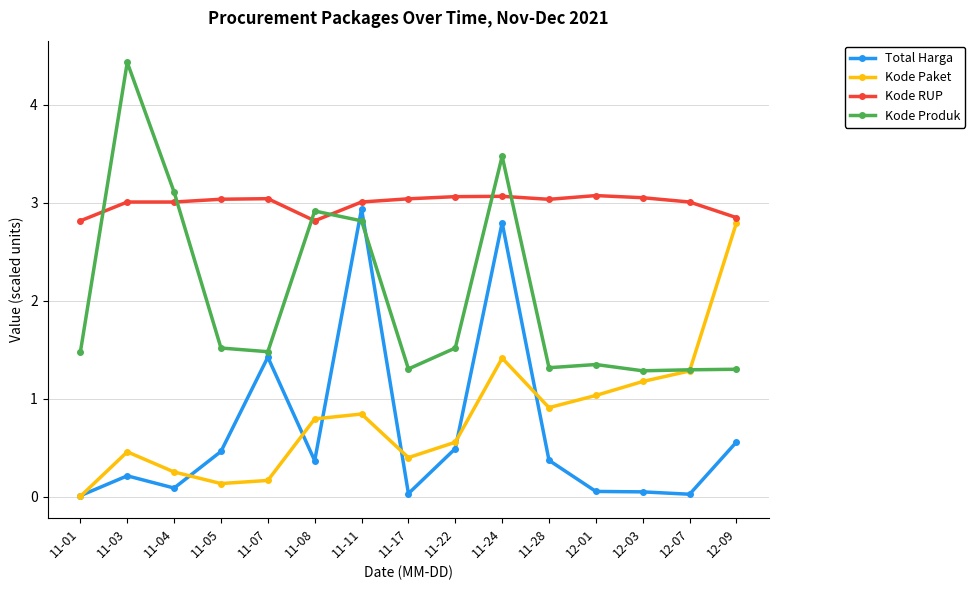

What is the average value of the Kode RUP series?

3.0